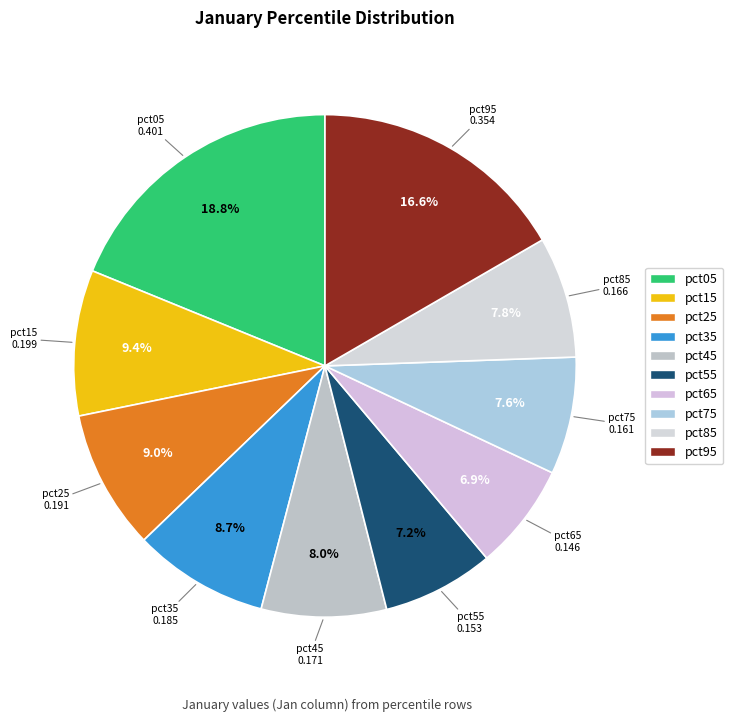

How many segments does this pie chart have?

10